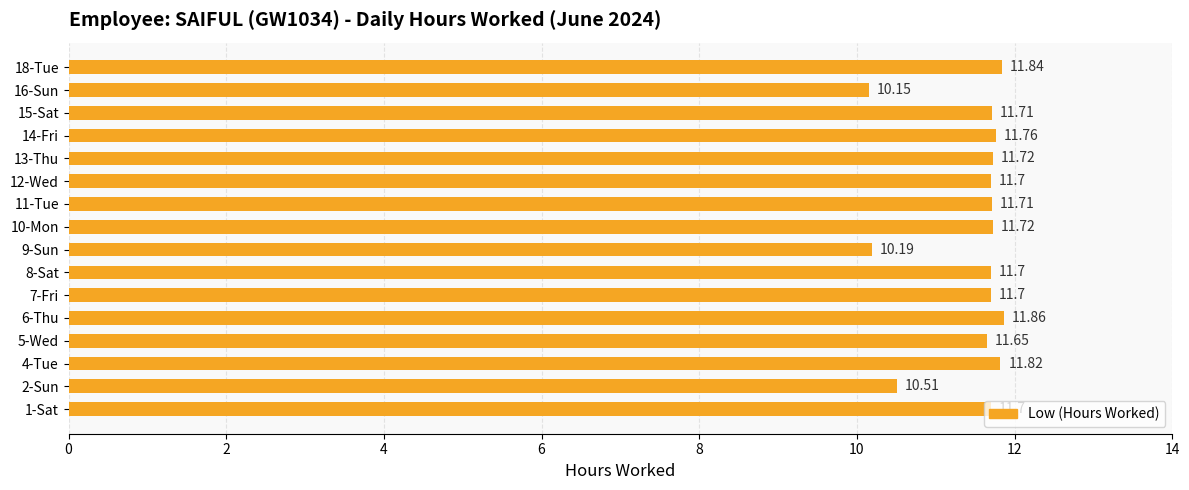

How many distinct data groups are displayed?

1